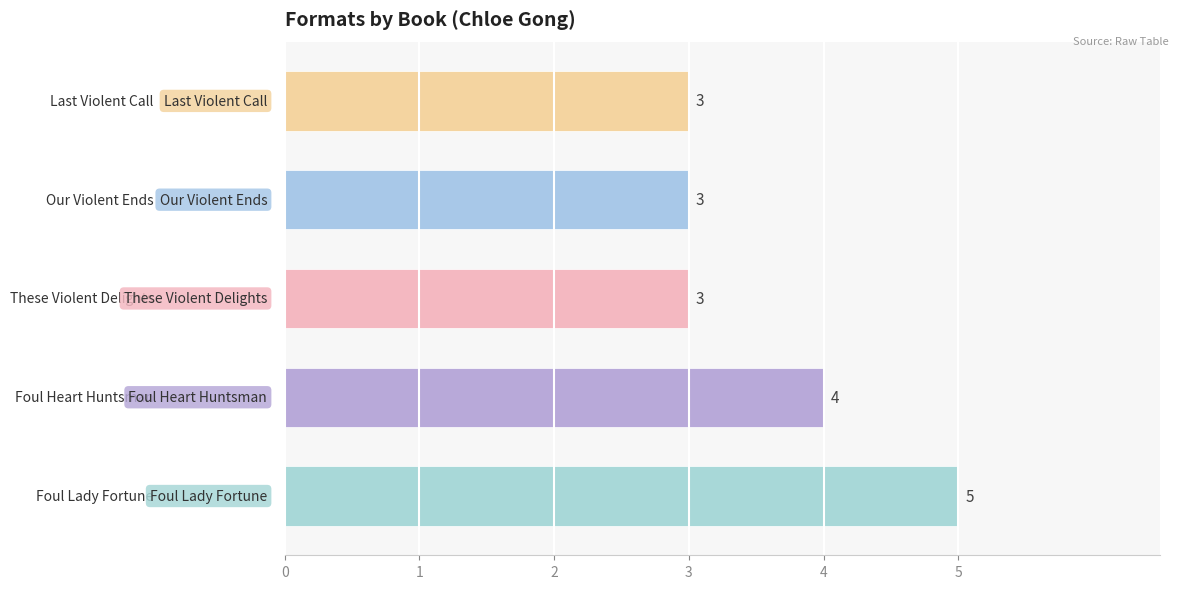

What is the greatest value displayed?

5